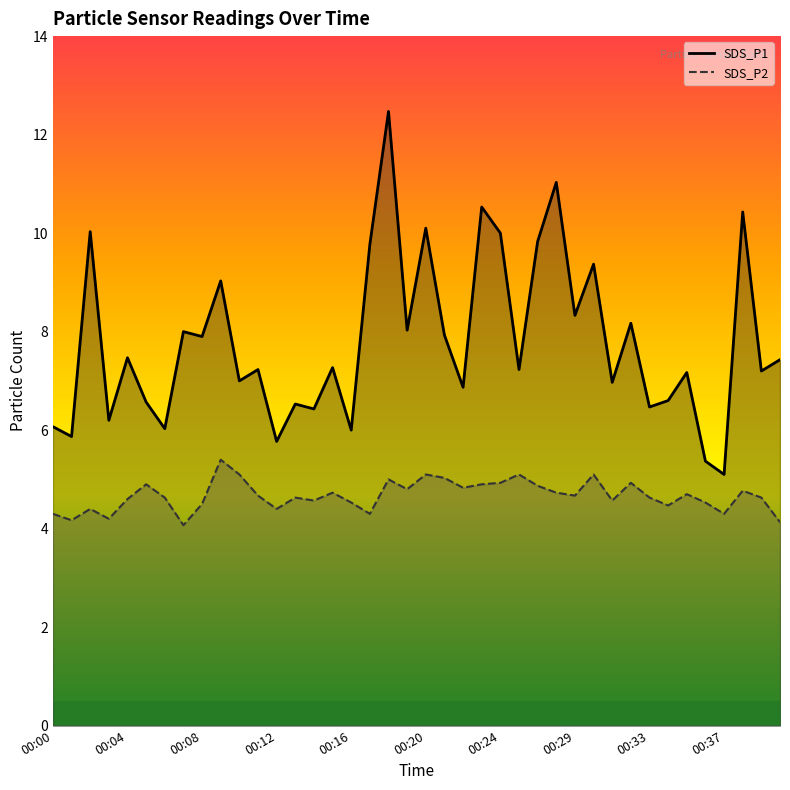

What is the smallest value displayed?

4.1